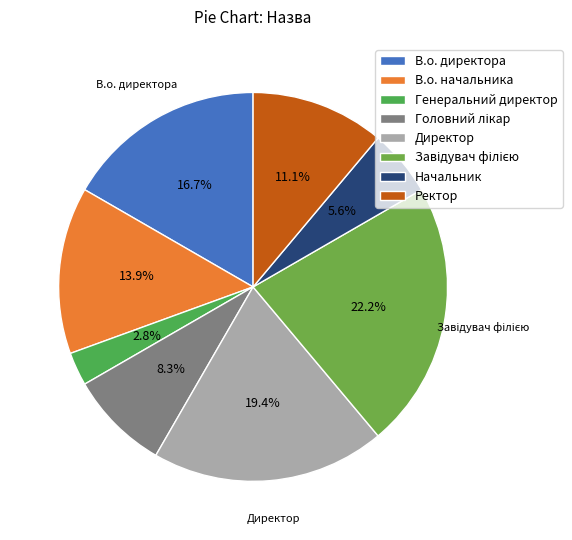

To the nearest percent, what portion does Головний лікар represent?

8%